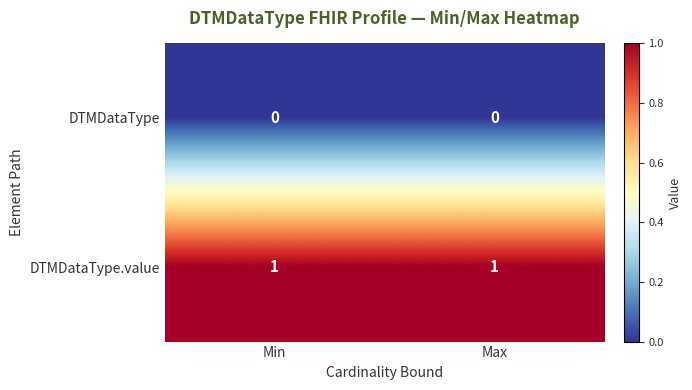

At Max, list the series in order from smallest to largest.

DTMDataType, DTMDataType.value